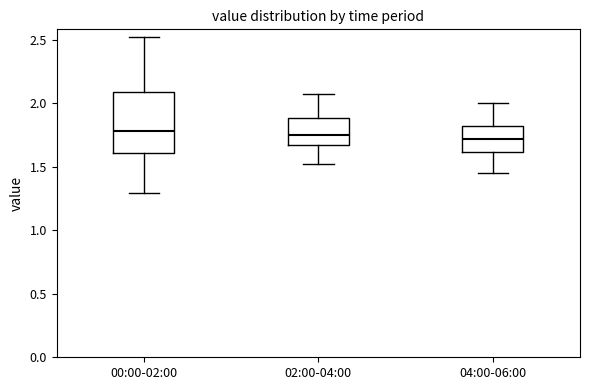

Comparing the boxes themselves (not the whiskers), which one is the tallest?

00:00-02:00